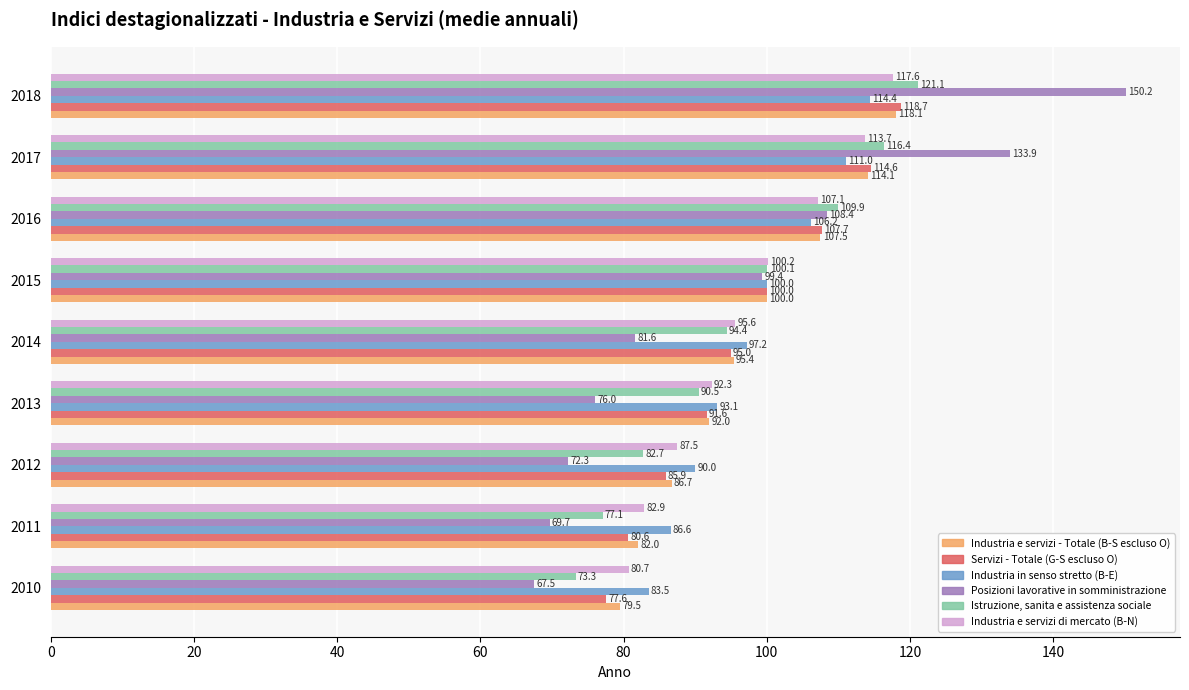

What is the minimum value shown in the chart?

67.5